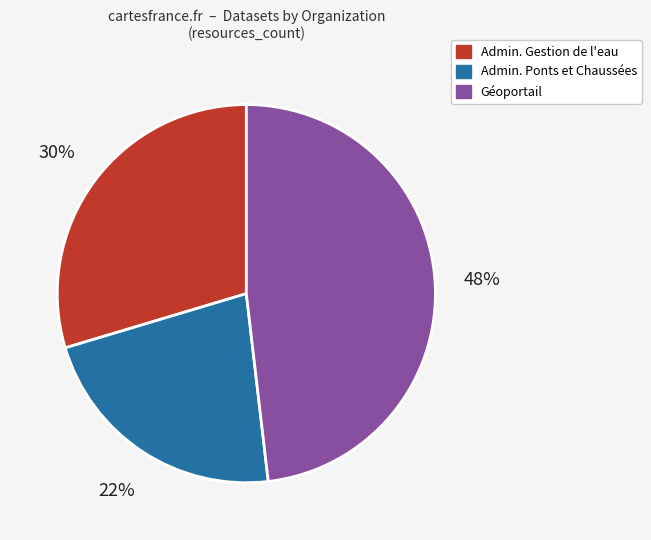

Is there a majority slice in this chart?

No